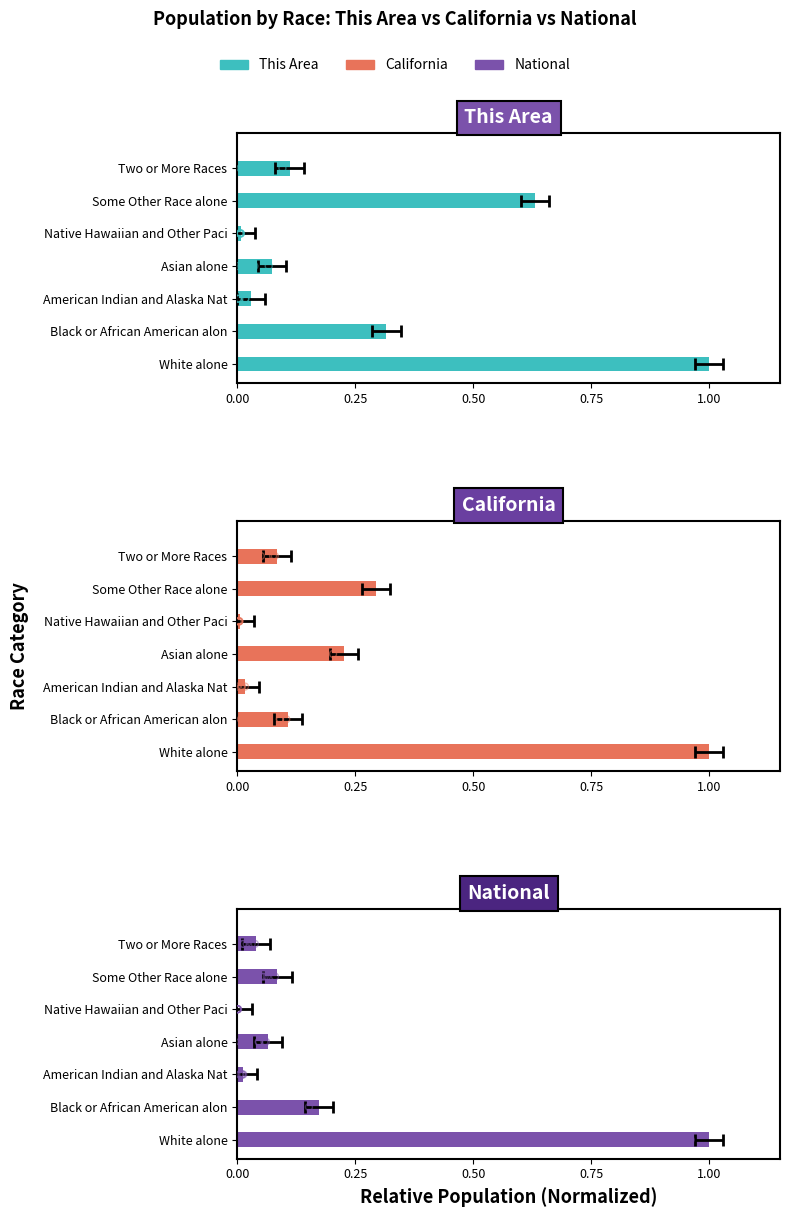

Which series contains the highest Y value?

This Area